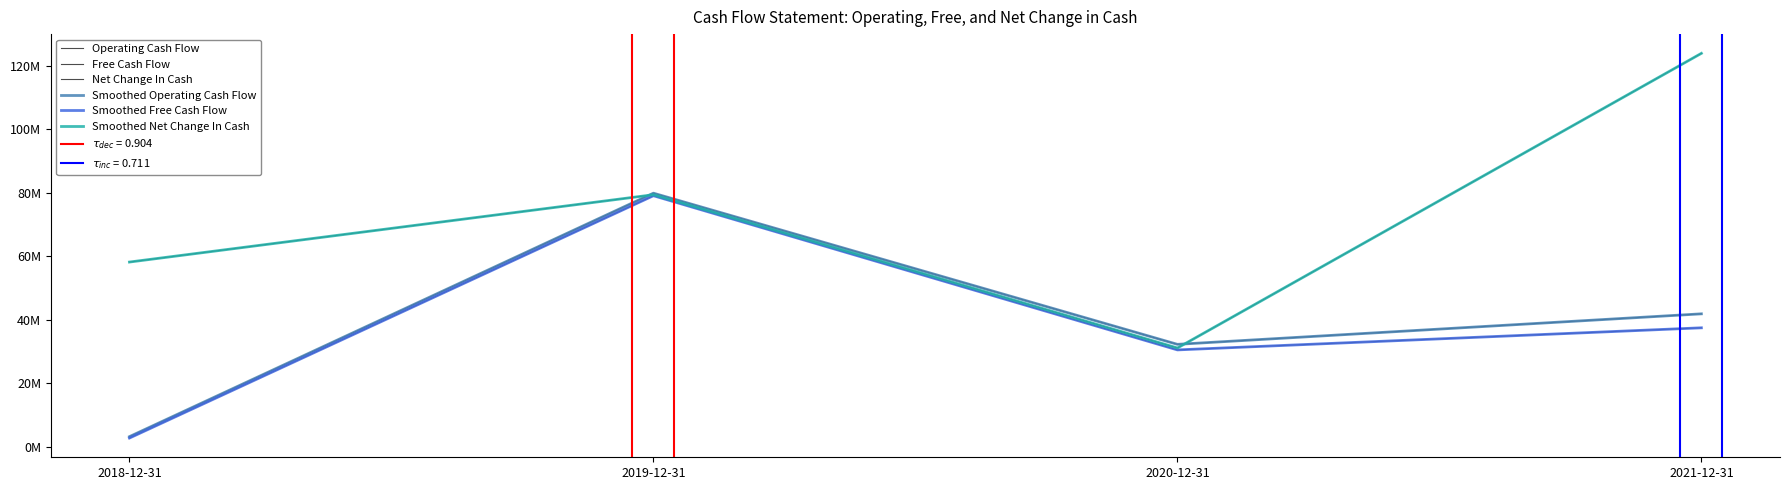

At which label does Smoothed Net Change In Cash reach its peak?

2021-12-31